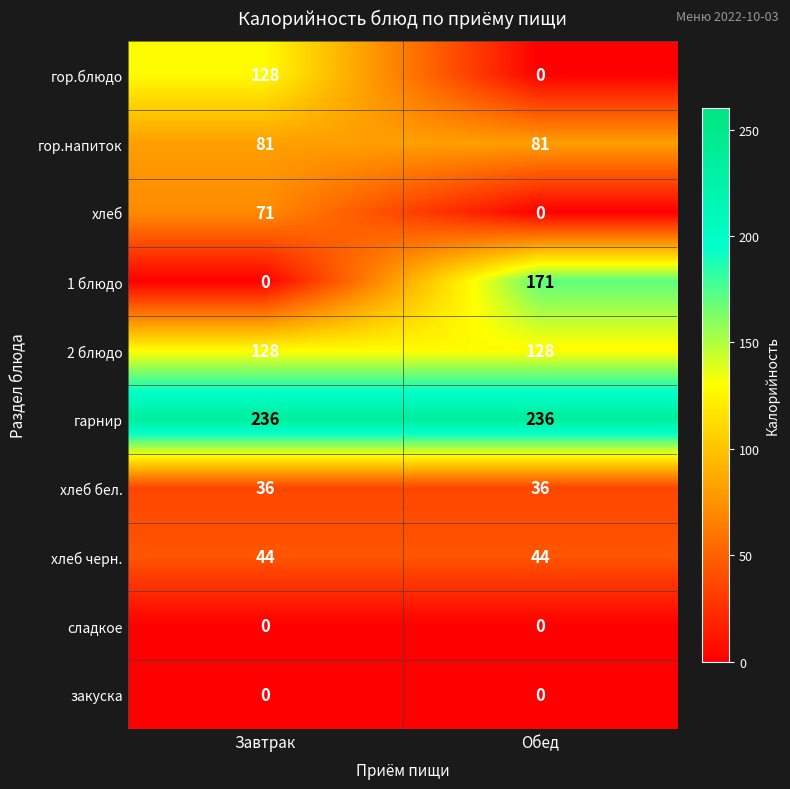

Which series has the largest range (max minus min)?

1 блюдо